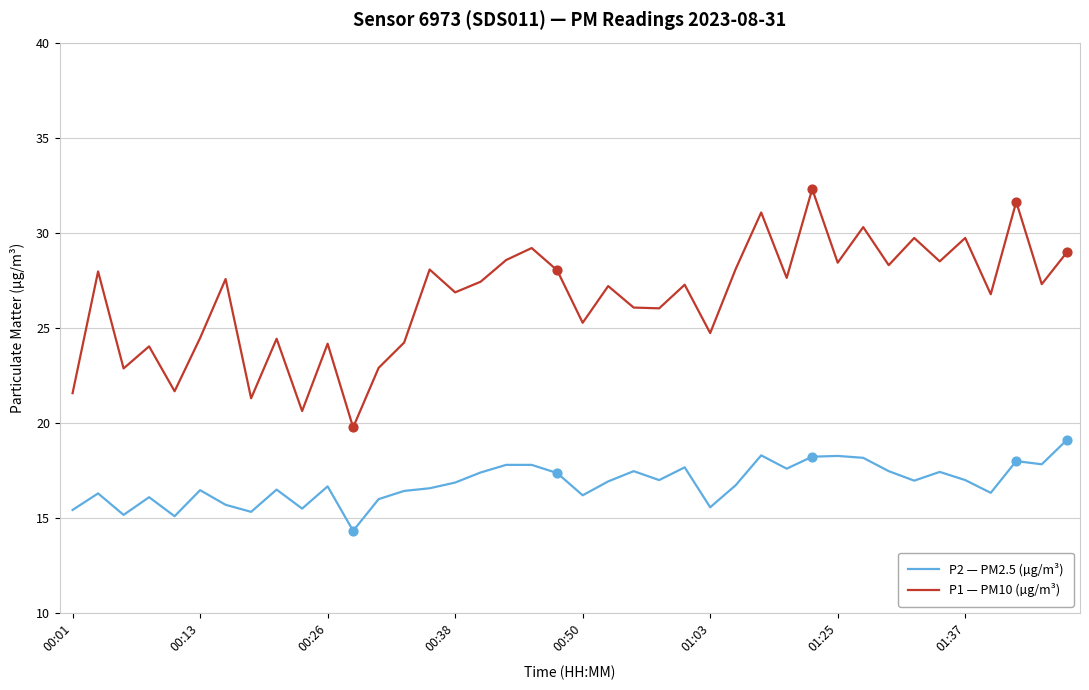

Which series has the largest total across all categories?

P1 — PM10 (µg/m³)